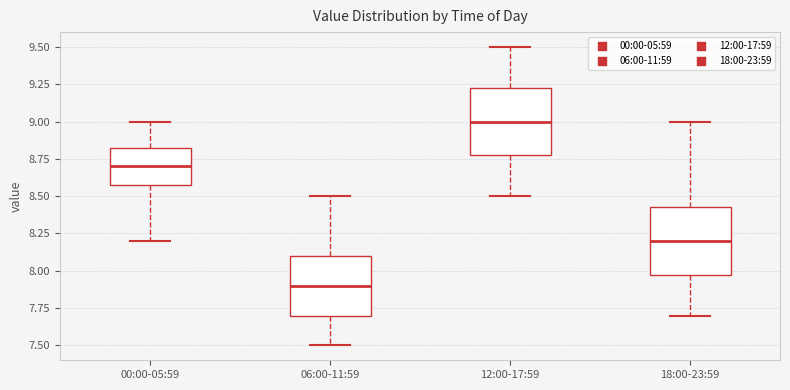

Which box's median line is the lowest?

06:00-11:59